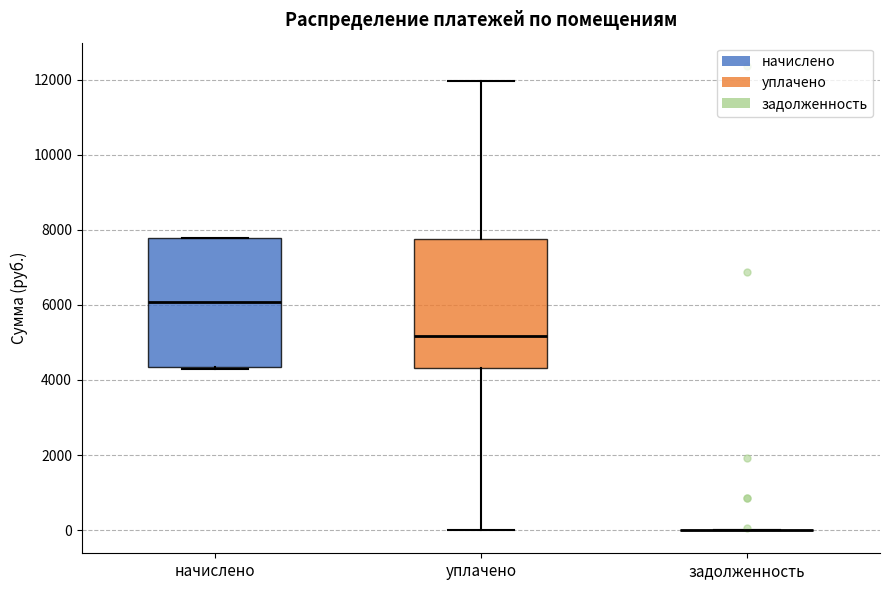

Reading left to right, read every box against the y-axis: the position of its median line, the range the box covers, and the ends of its whiskers. The values are not printed on the chart, so give them approximately, as read against the axis.

начислено: median 6000, box 4400 to 7800, whiskers 4200 to 7800
уплачено: median 5200, box 4400 to 7800, whiskers 0 to 12000
задолженность: box collapsed to a line at 0, whiskers 0 to 0